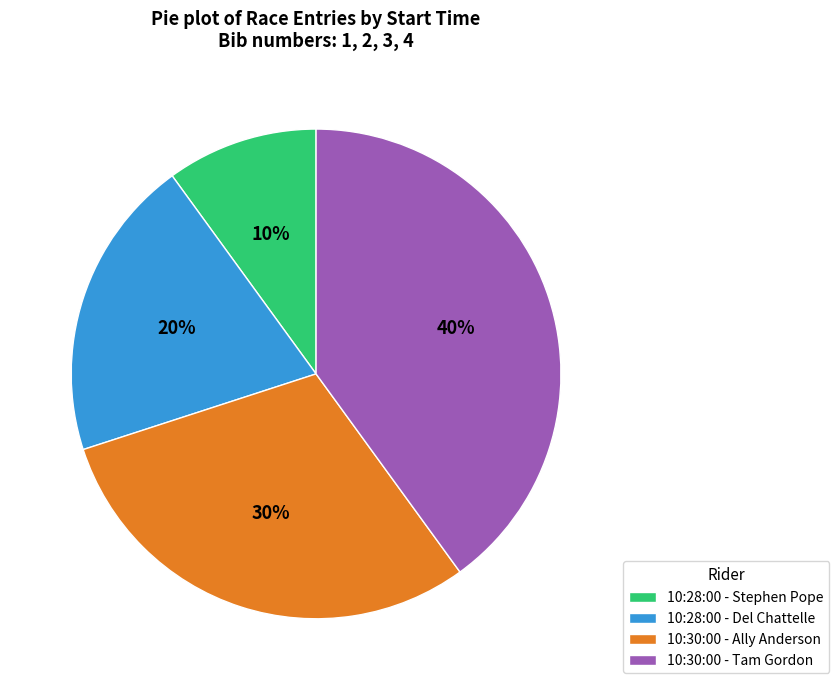

True or false: 10:30:00 - Ally Anderson accounts for 40% of the total.

False